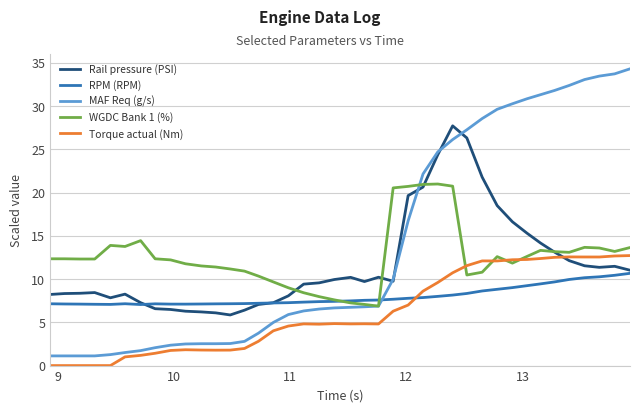

What is the highest value of the WGDC Bank 1 (%) series?

21.0